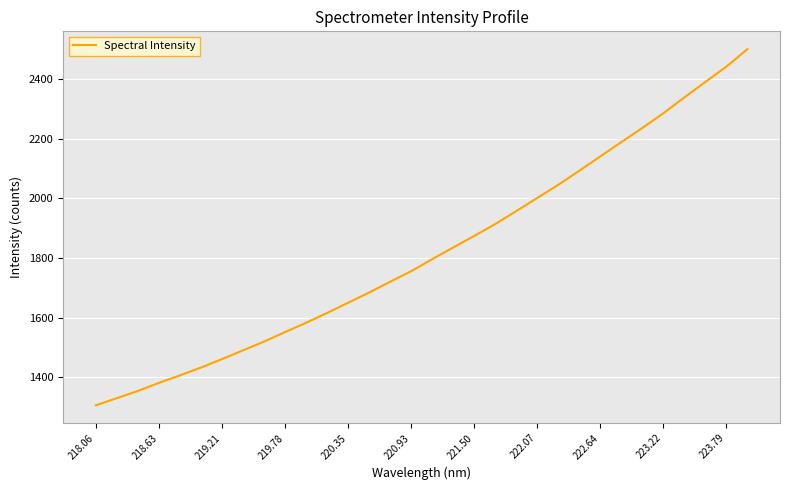

How many lines are shown in the chart?

1